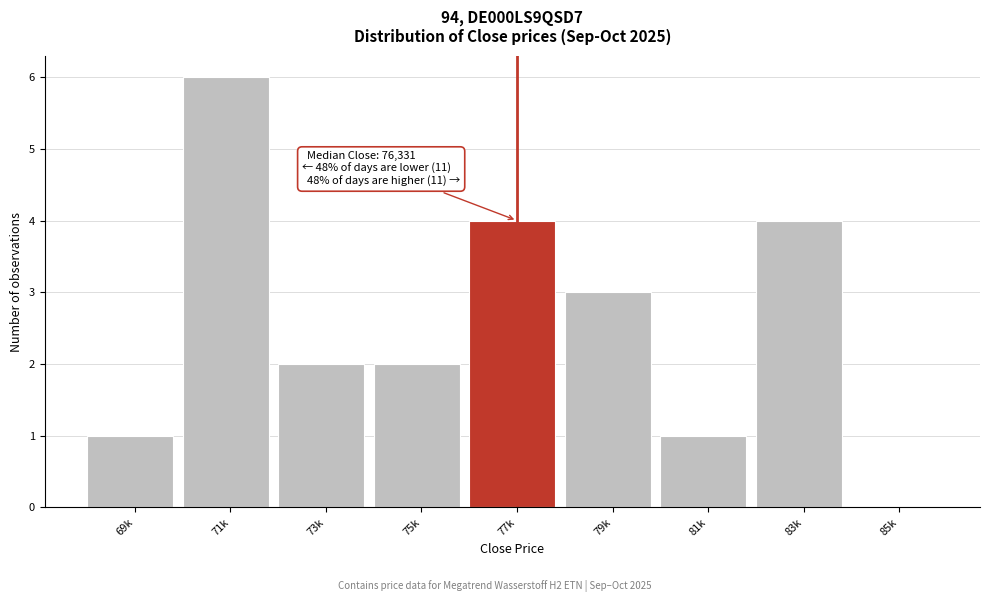

Reading left to right, extract all data points from this chart.

69k=1	71k=6	73k=2	75k=2	77k=4	79k=3	81k=1	83k=4	85k=0